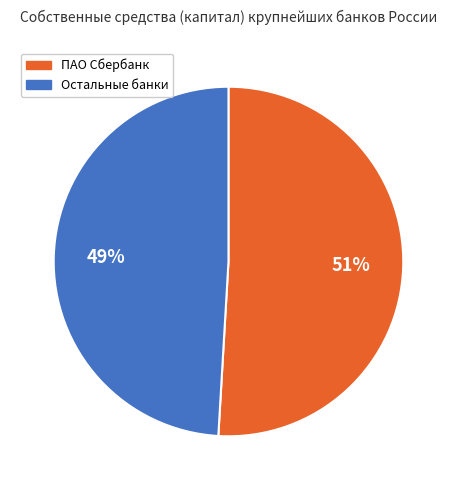

Between Остальные банки and ПАО Сбербанк, which is larger?

ПАО Сбербанк